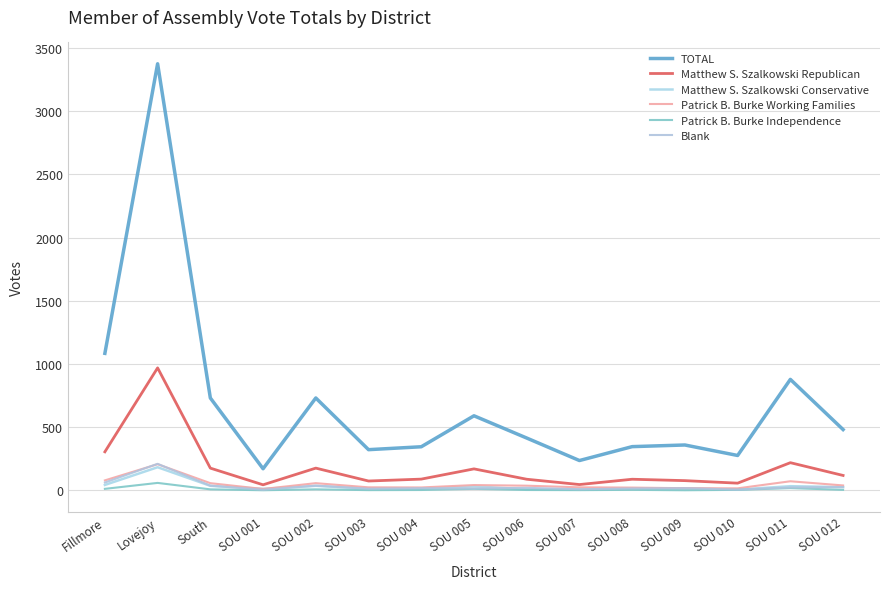

Which category has the lowest value in the Matthew S. Szalkowski Republican series?

SOU 001